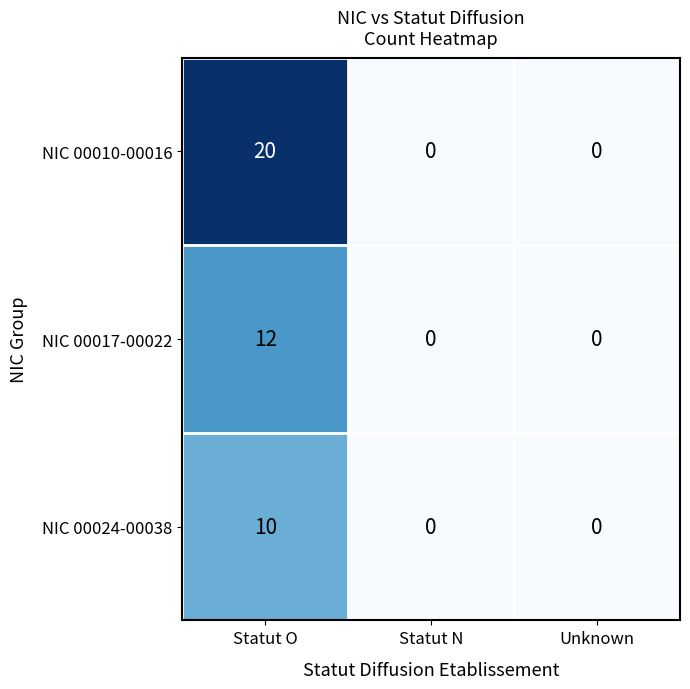

List the series in order of their overall mean, lowest first.

NIC 00024-00038, NIC 00017-00022, NIC 00010-00016